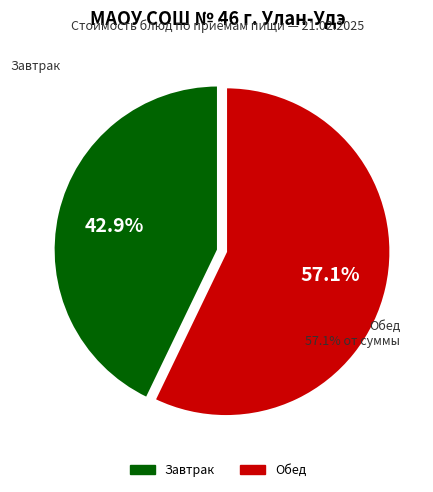

Is there a majority slice in this chart?

Yes